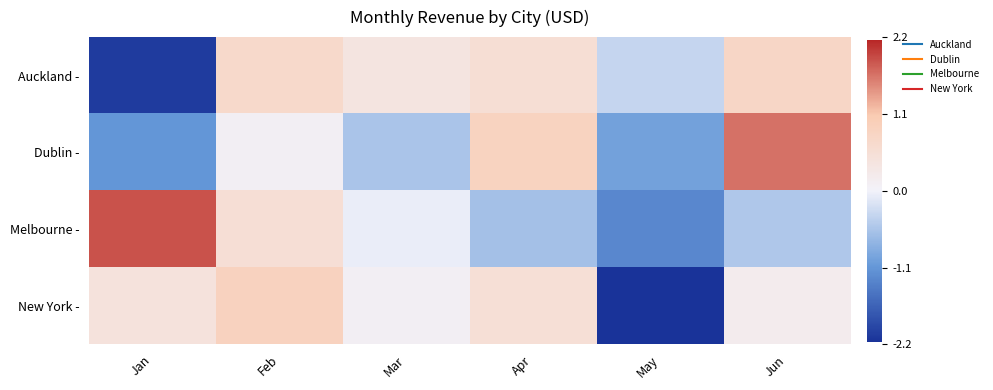

At which category is the sum across all series the highest?

Feb